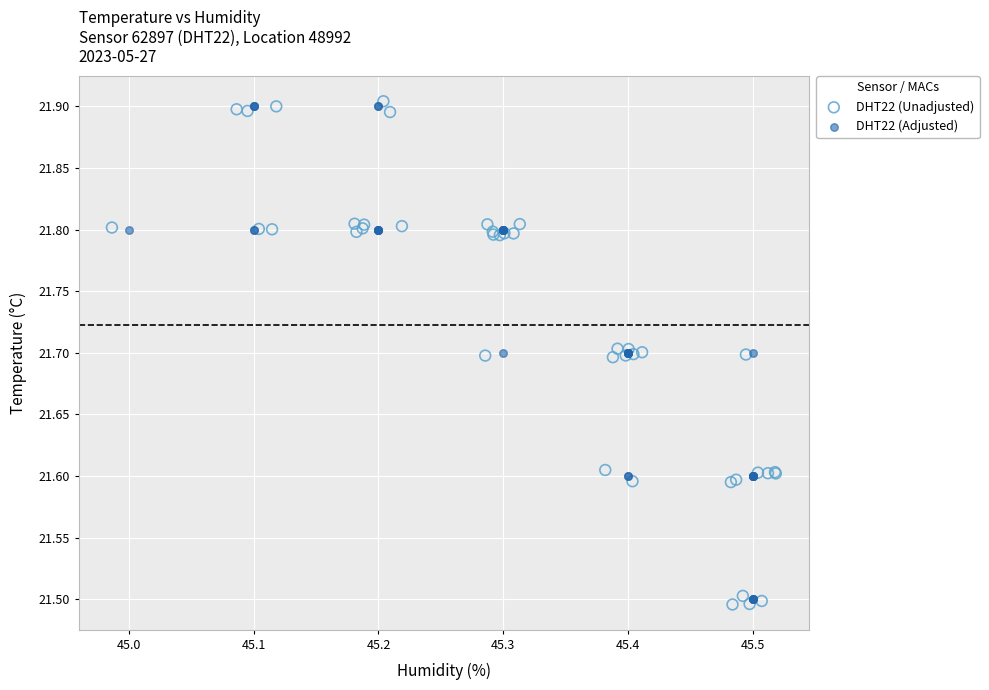

Which series reaches the maximum Y coordinate?

DHT22 (Unadjusted)